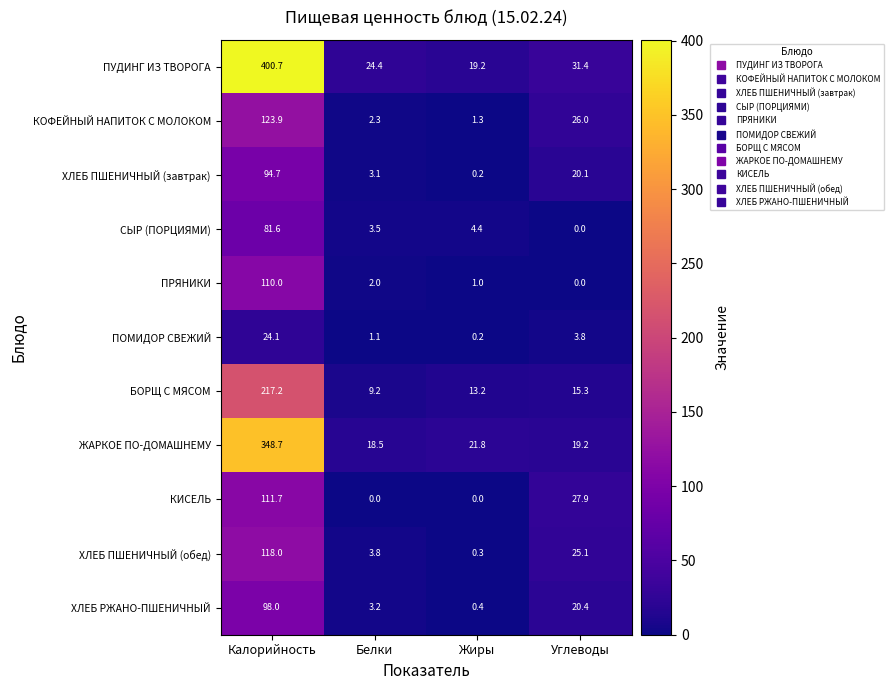

The value of ХЛЕБ ПШЕНИЧНЫЙ (завтрак) at Углеводы is 20.1. True or false?

True